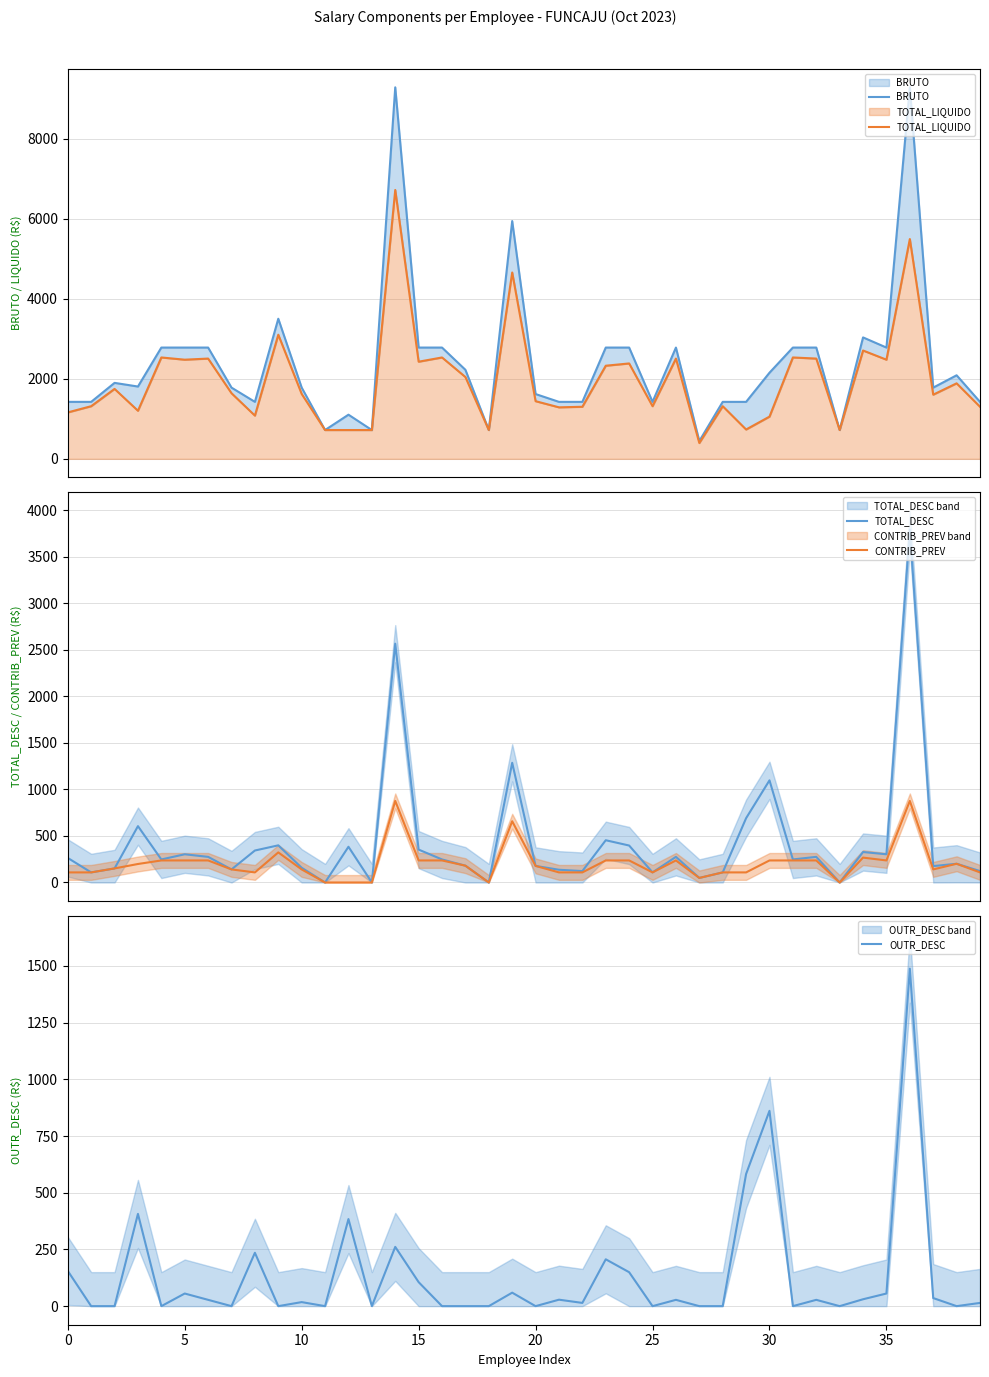

How many values in the OUTR_DESC series exceed 27?

20